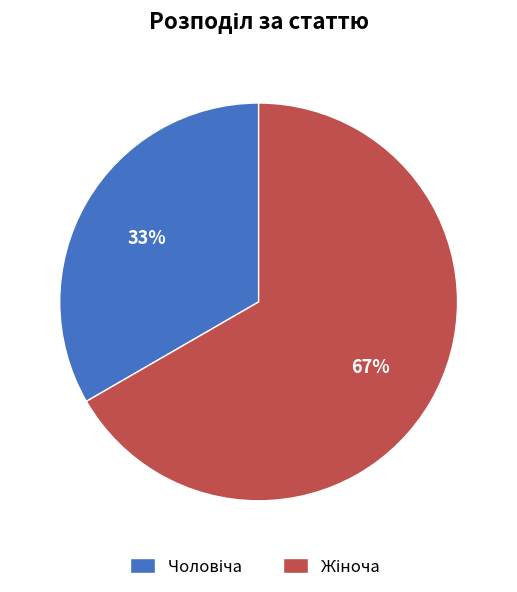

Is there a majority slice in this chart?

Yes